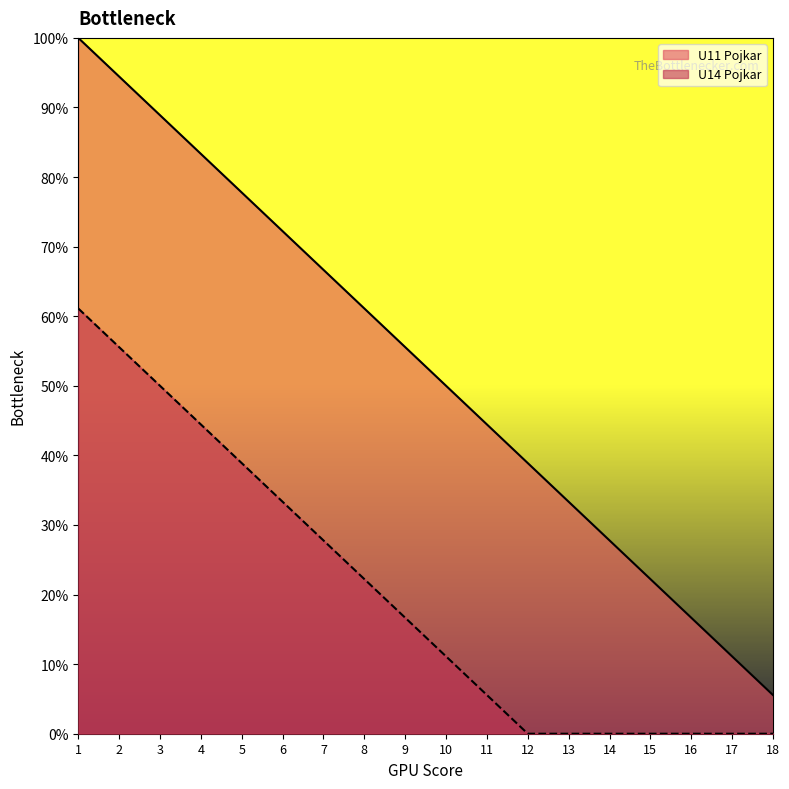

What is the difference between the maximum and minimum values in the U11 Pojkar series?

94.4